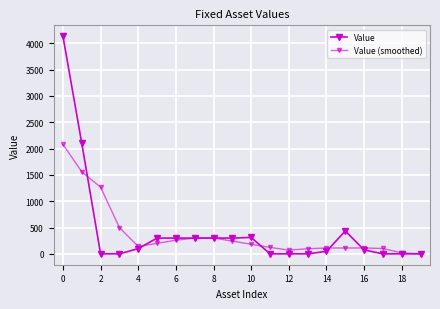

What is the minimum value shown in the chart?

1.0